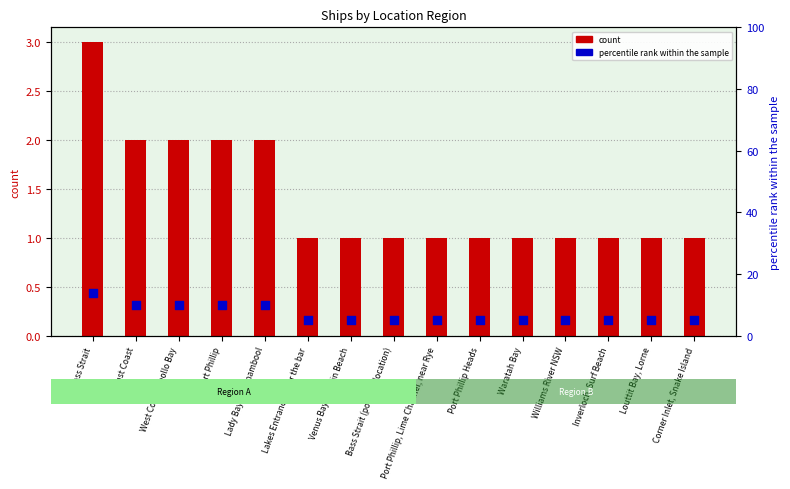

At which category is the sum across all series the highest?

Bass Strait